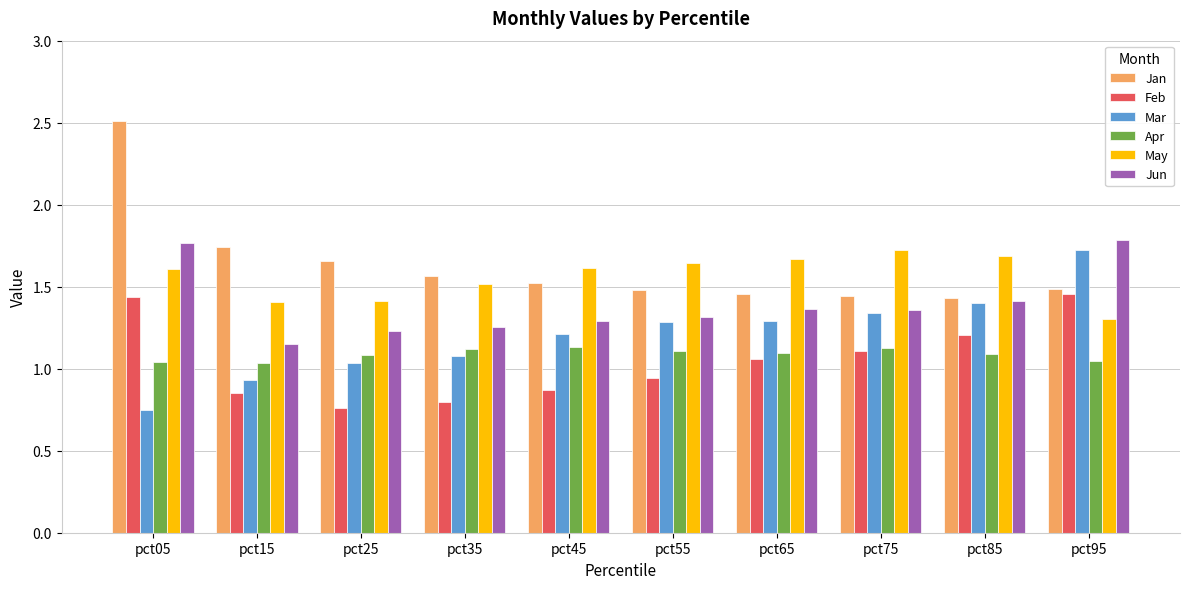

Which category has the highest value in the May series?

pct75